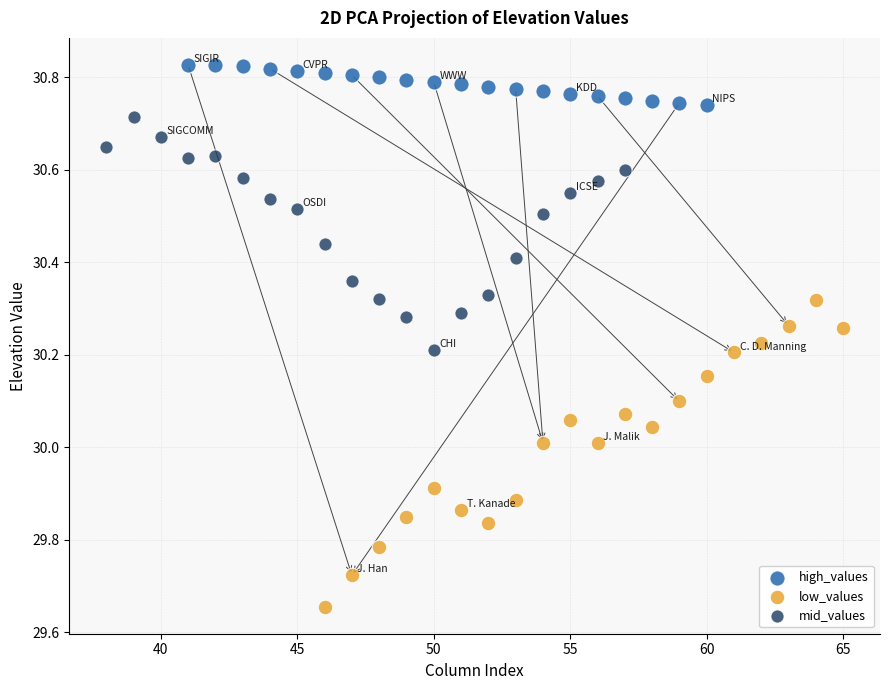

Which series has the largest Y range (max minus min)?

low_values